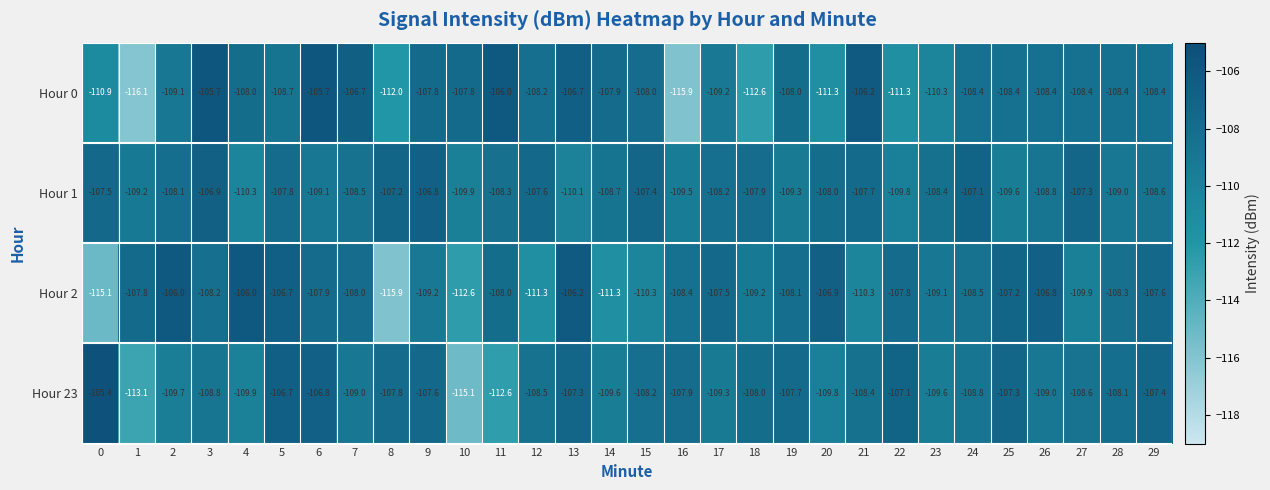

Where is Hour 2 nearest to the value -110?

27